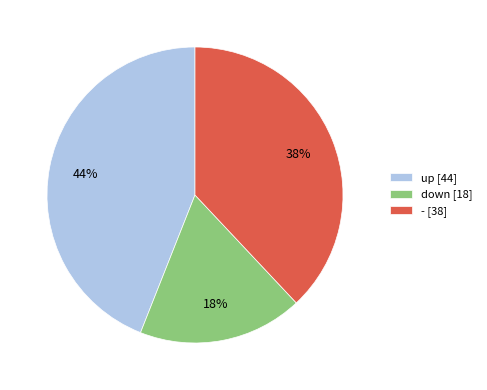

Is the sum of up [44] and down [18] greater than half?

Yes